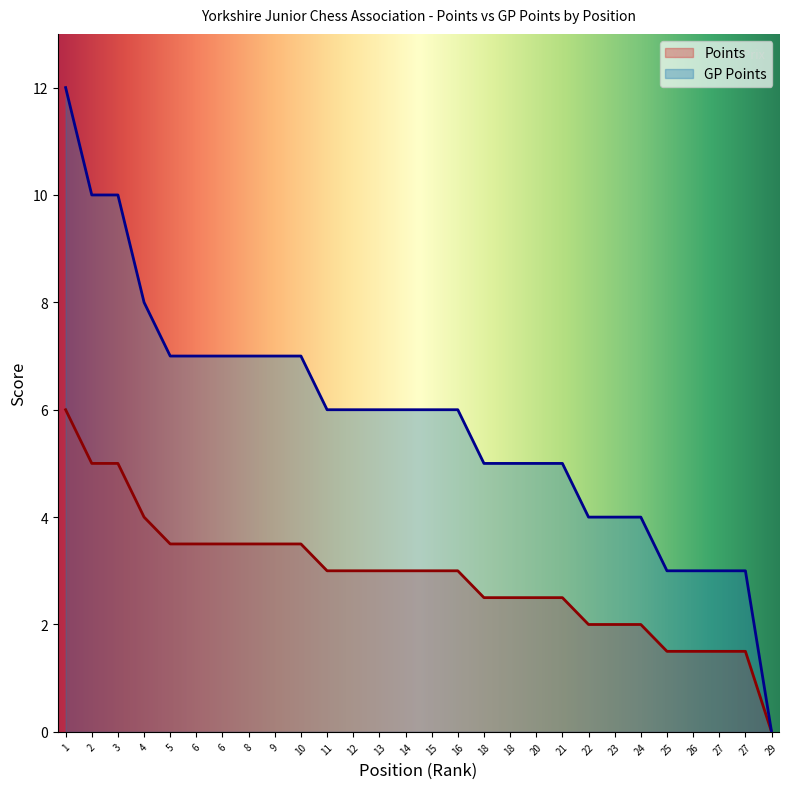

At which category is the sum across all series the highest?

1